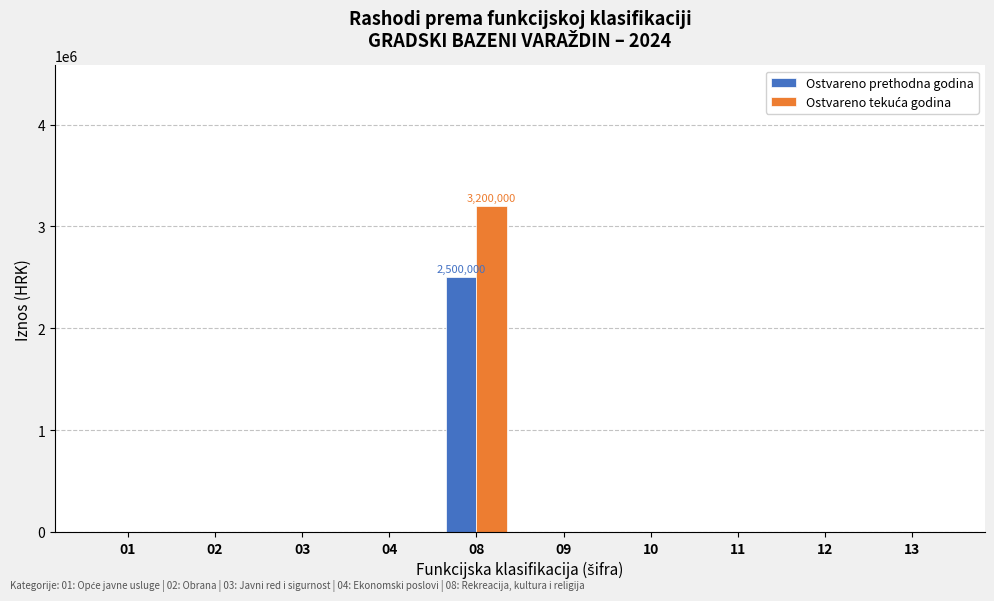

What is the difference between the Ostvareno prethodna godina values at 08 and 11?

2500000